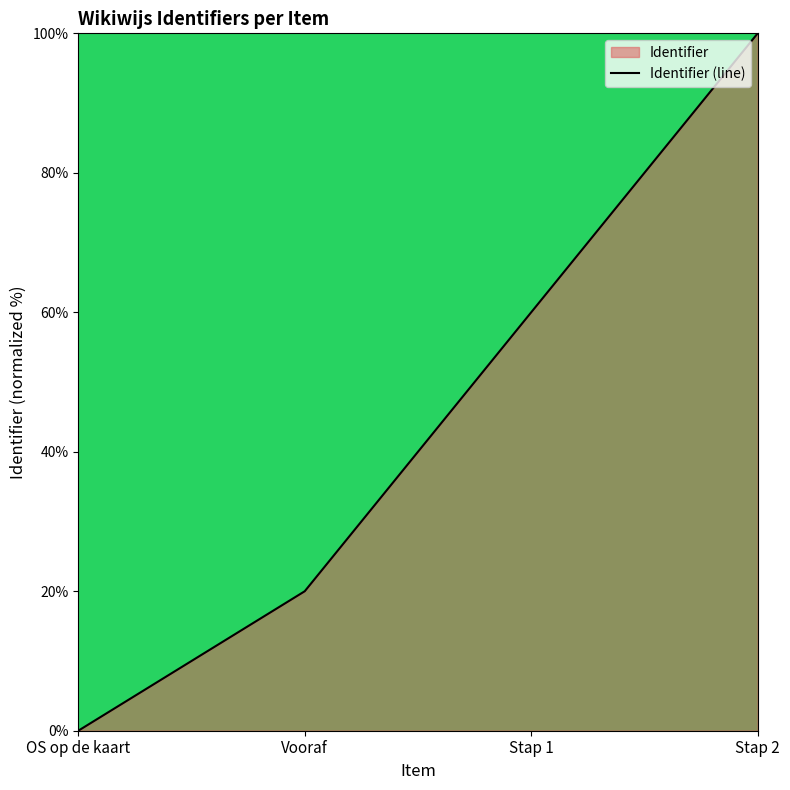

Does the chart display data point markers on the line(s)?

No